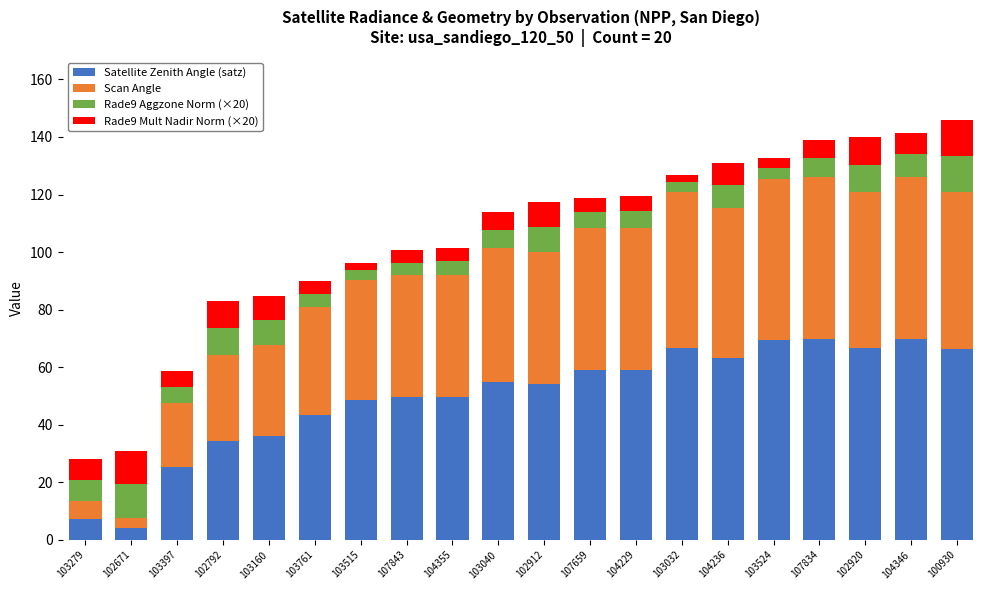

What is the maximum value for Satellite Zenith Angle (satz)?

69.8